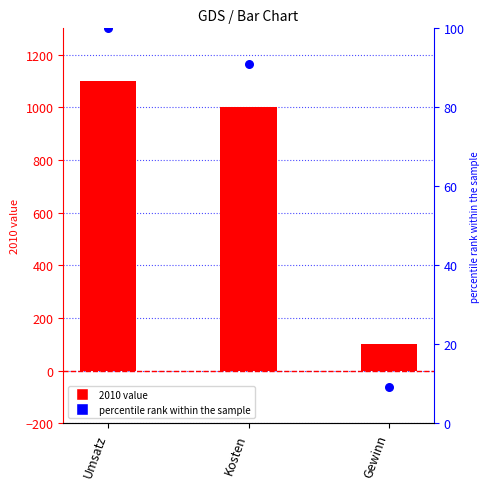

What is the ratio of the value at Gewinn to the value at Umsatz?

0.1